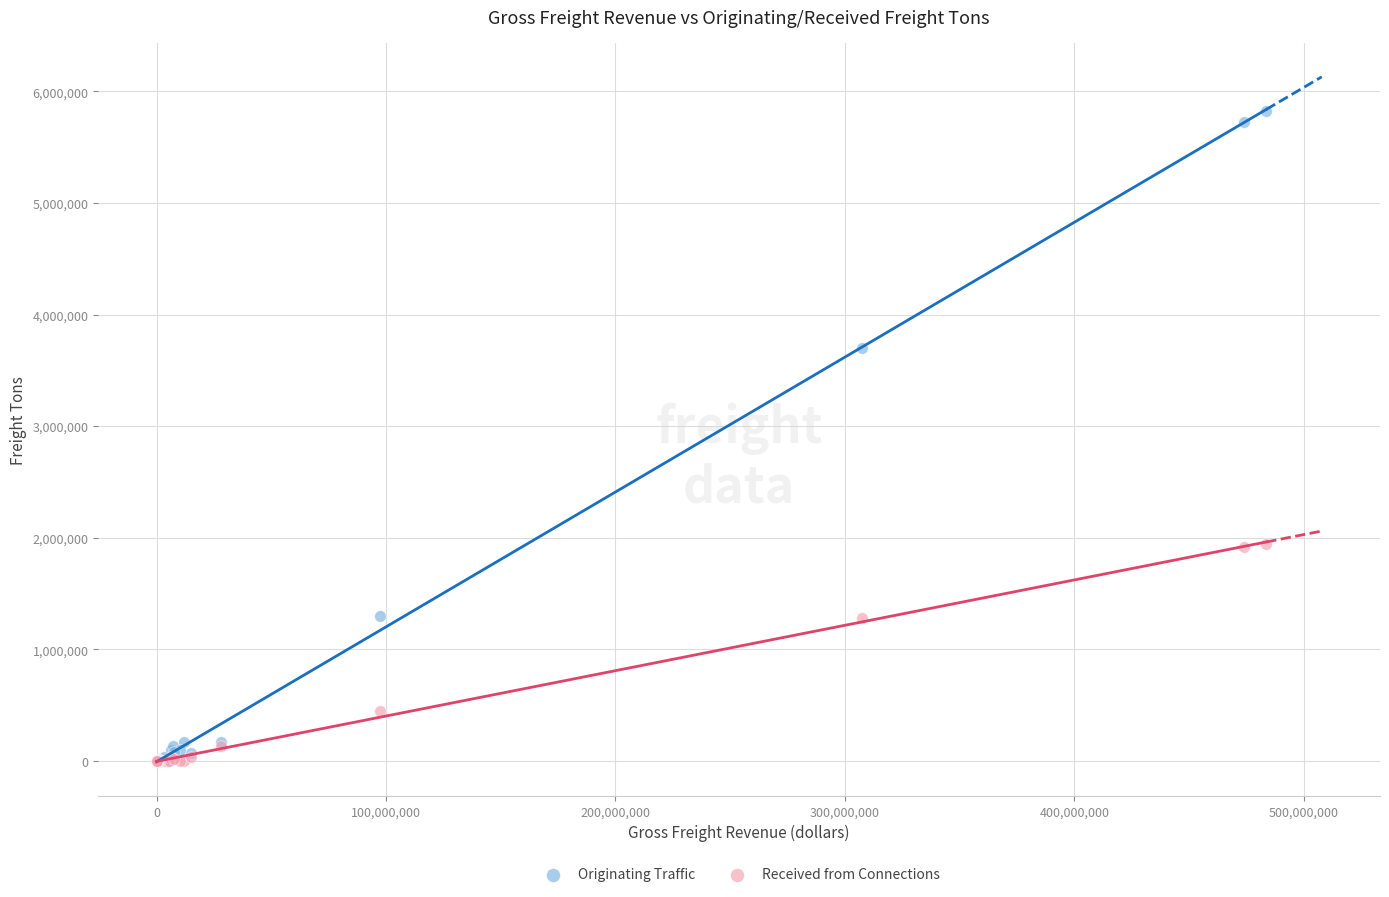

Which series reaches the maximum Y coordinate?

Originating Traffic